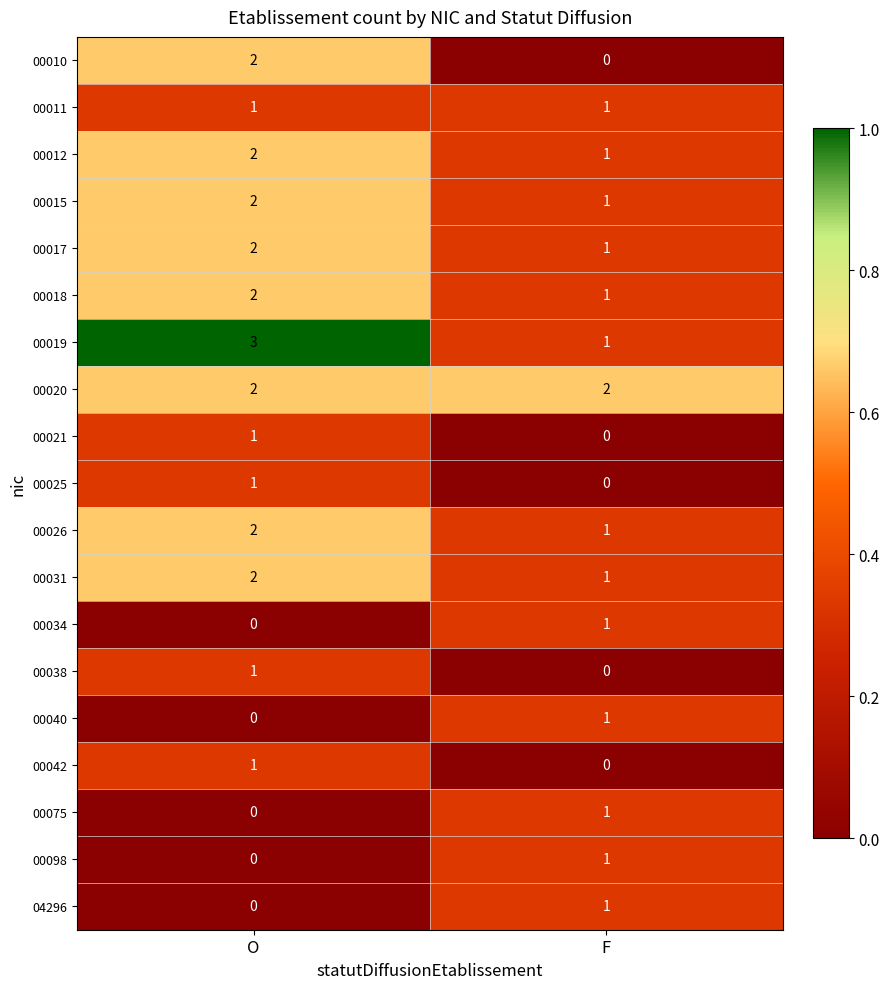

At which category is the sum across all series the highest?

O